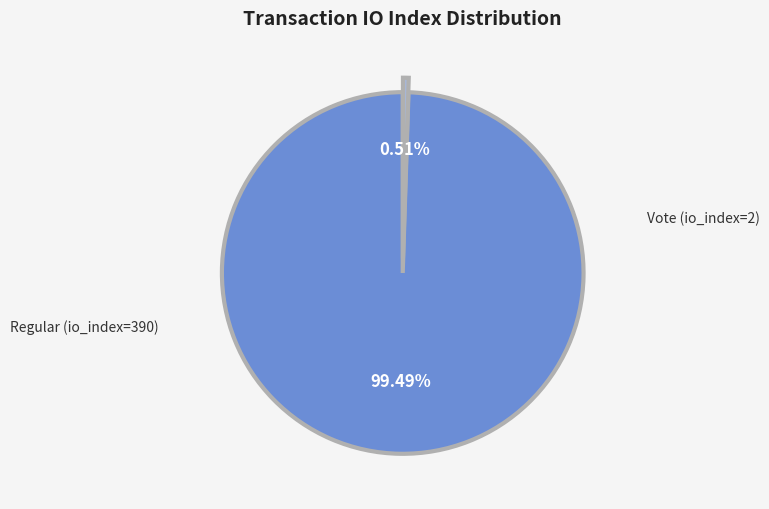

Is there a majority slice in this chart?

Yes